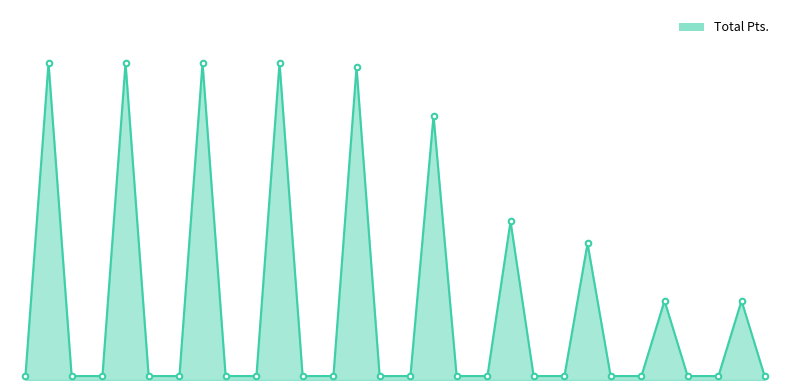

Is this an area chart (filled region under the line)?

Yes